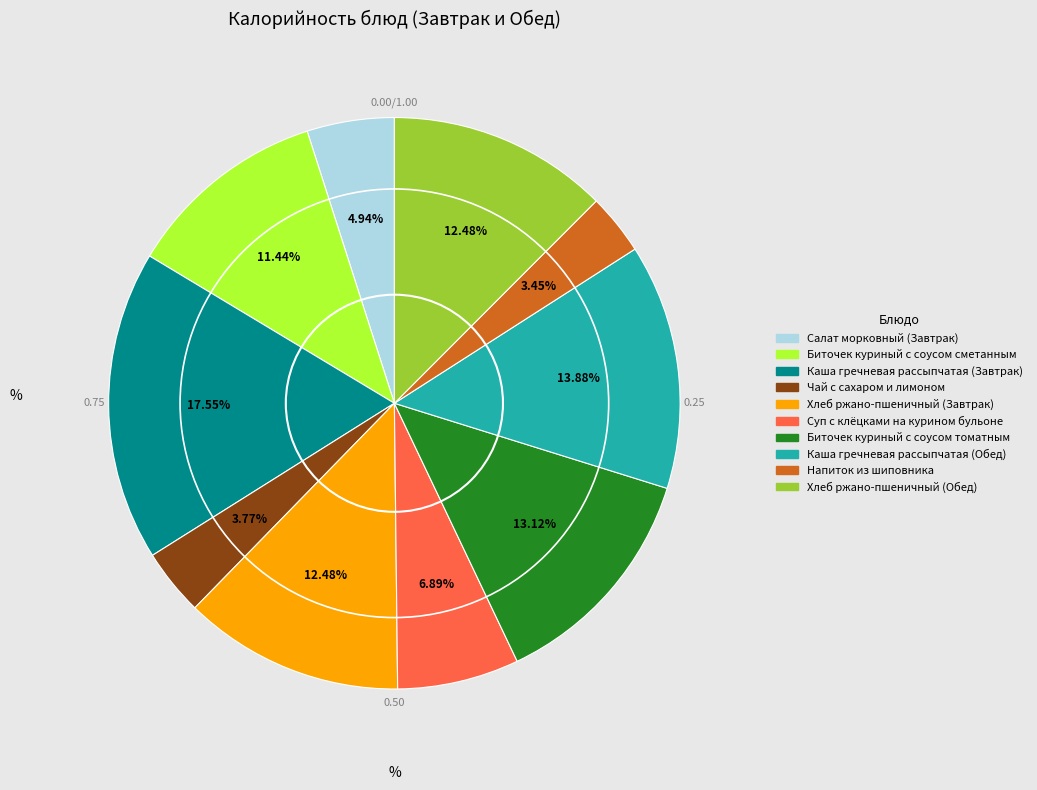

To the nearest percent, what percentage of the pie is Напиток из шиповника?

3%